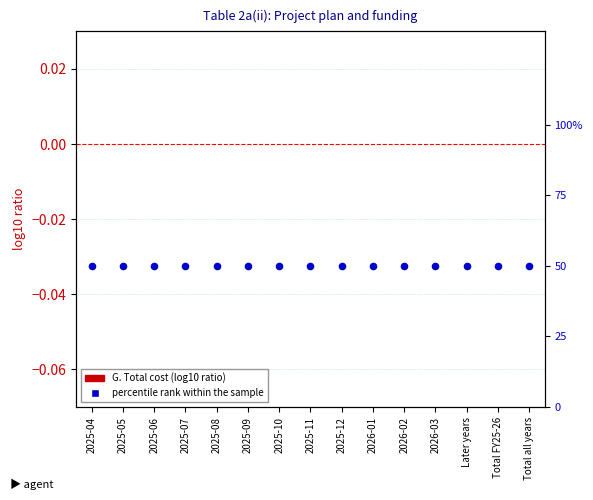

What are all the series names shown in the legend?

G. Total cost, percentile rank within the sample